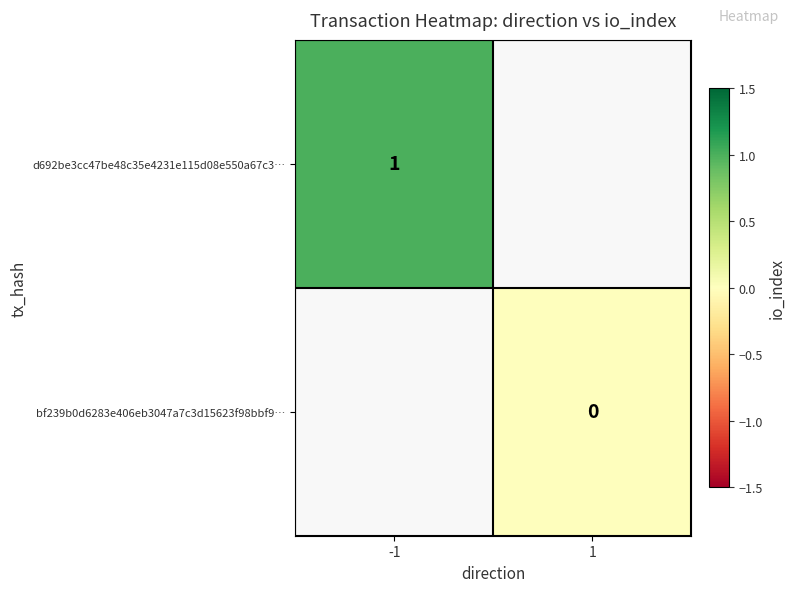

Which has a higher value, 1 or -1?

-1